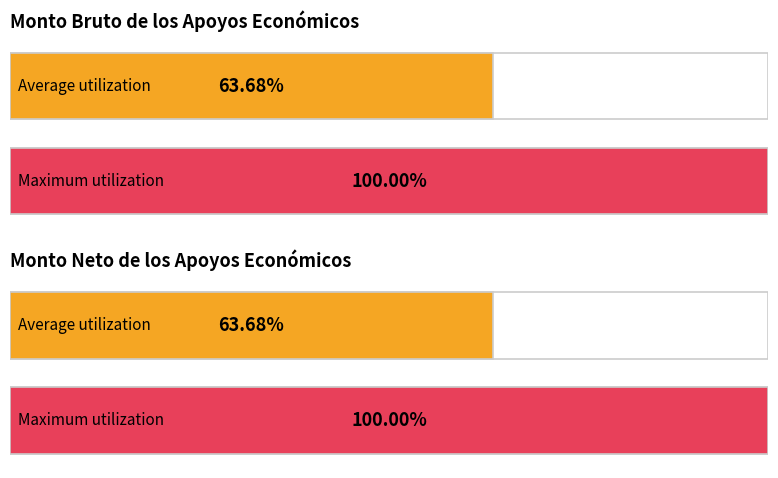

What are all the series names shown in the legend?

Monto bruto de los apoyos económicos, Monto neto de los apoyos económicos